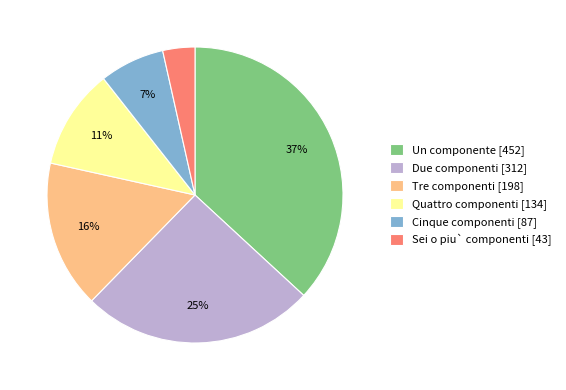

How many segments does this pie chart have?

6